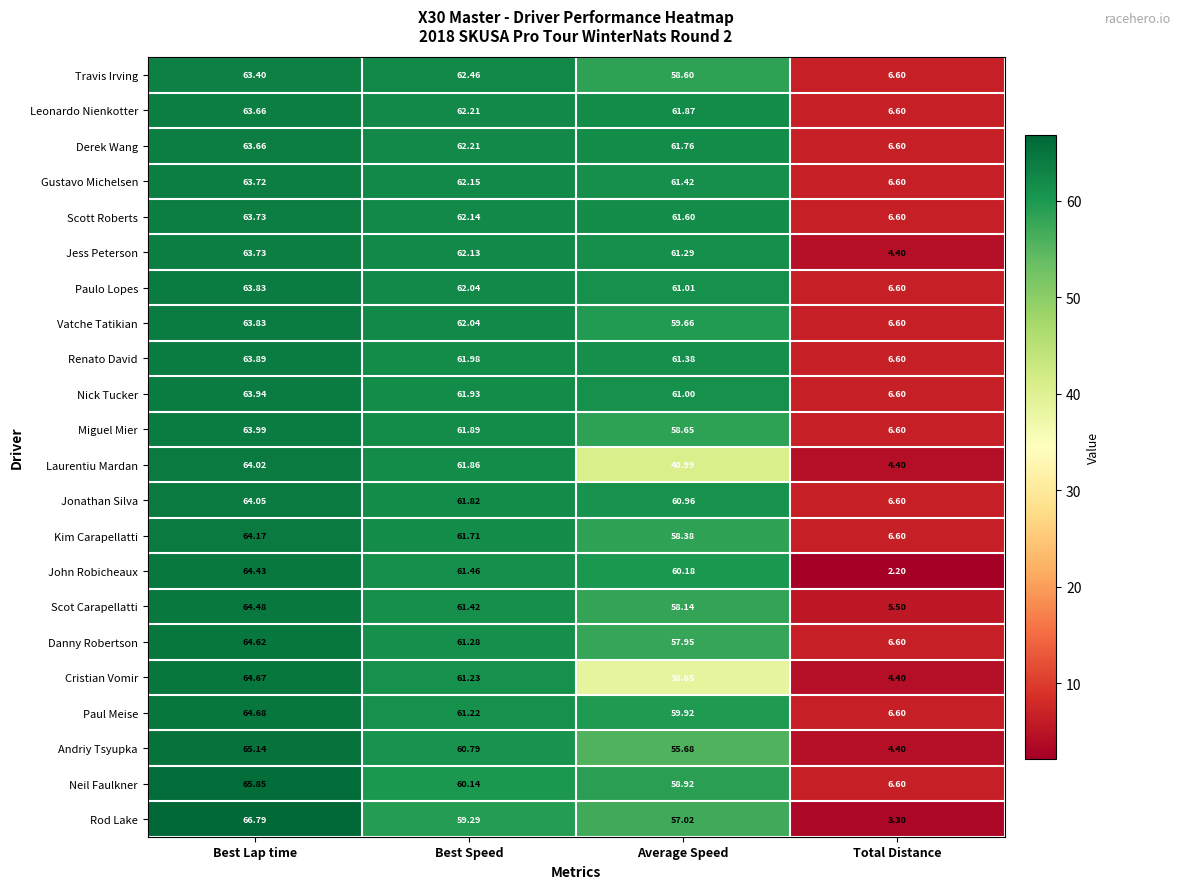

Where is Paulo Lopes nearest to the value 35?

Average Speed